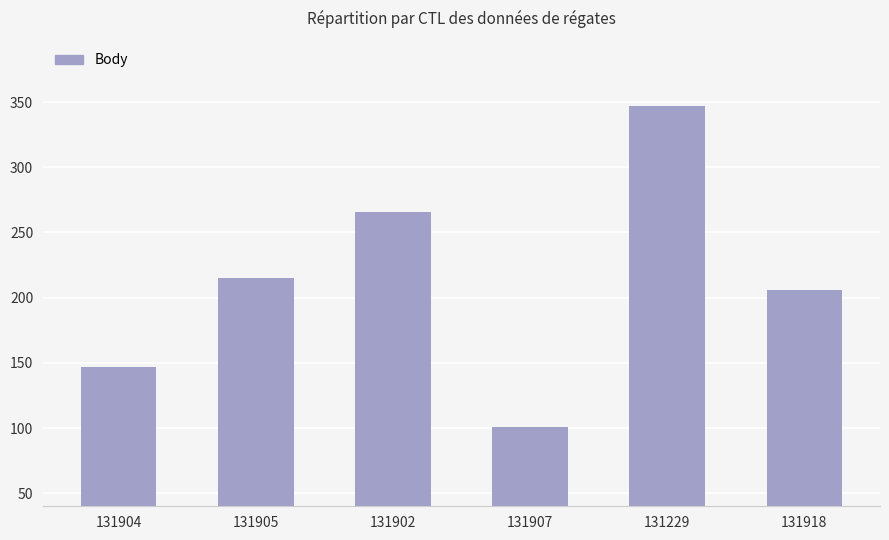

Which has a higher value, 131902 or 131918?

131902